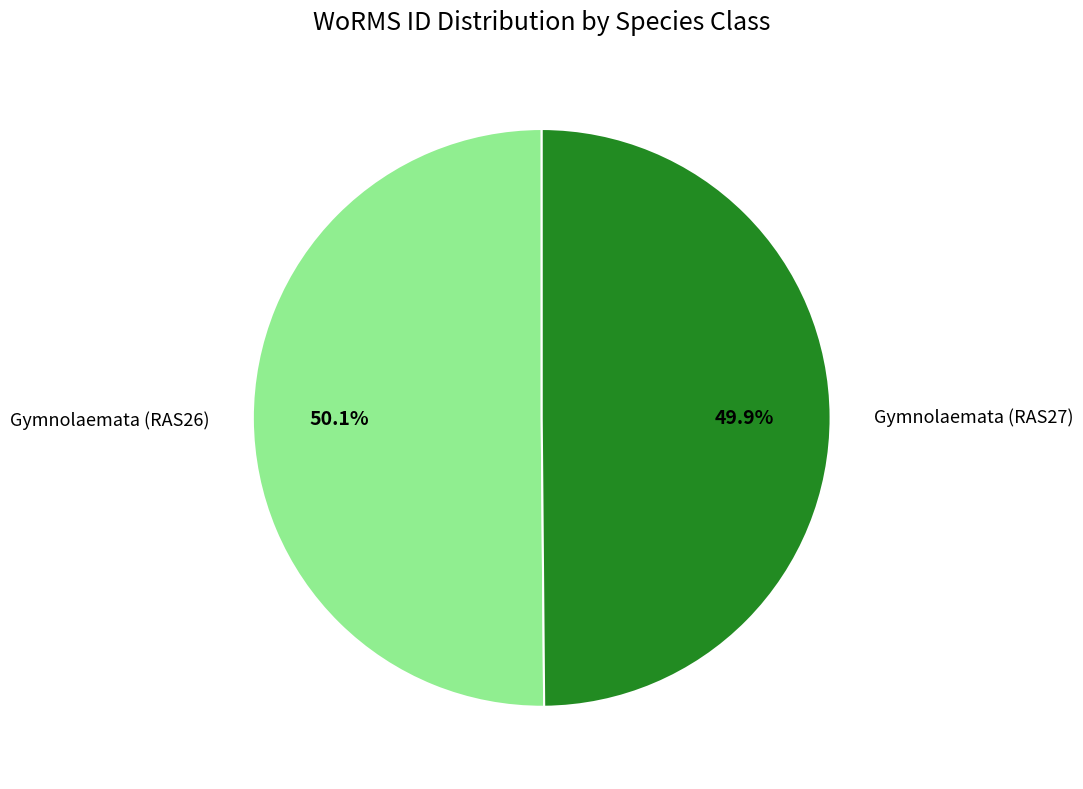

To the nearest percent, what is the average slice percentage?

50%